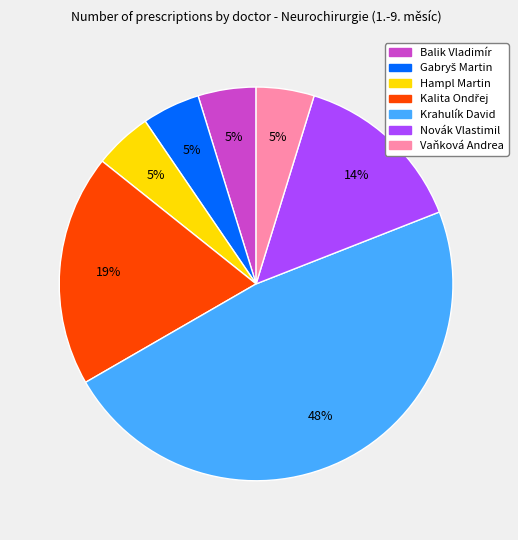

To the nearest percent, what portion does Krahulík David represent?

48%